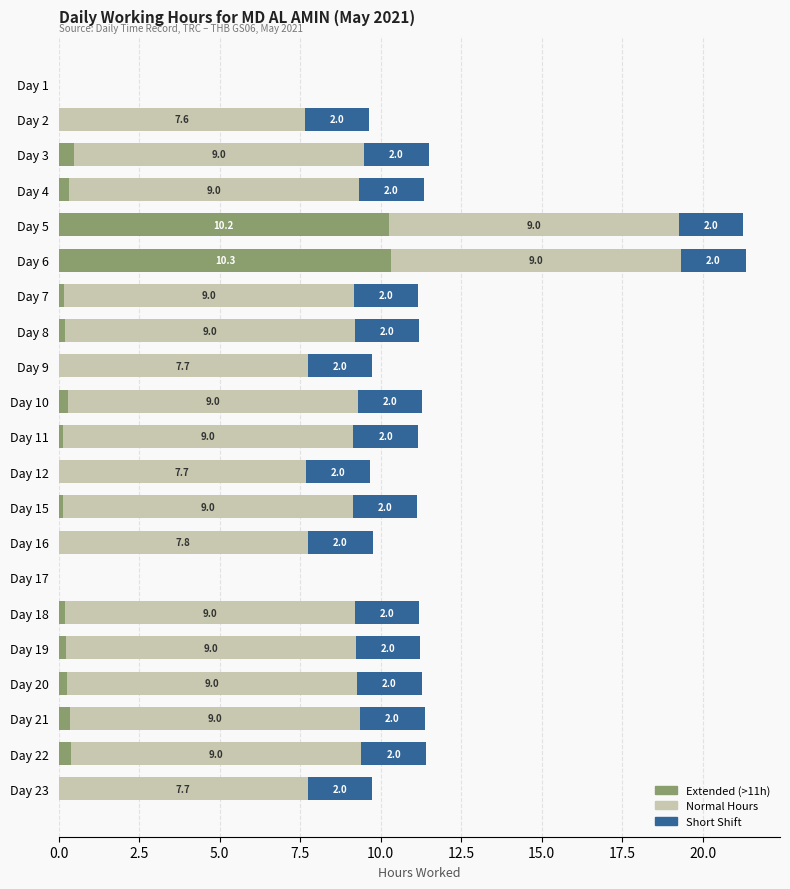

At which category is the sum across all series the highest?

Day 6